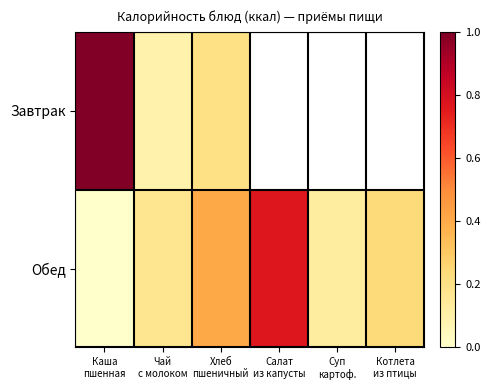

Is it true that Обед equals -0.5 at Каша пшенная?

False